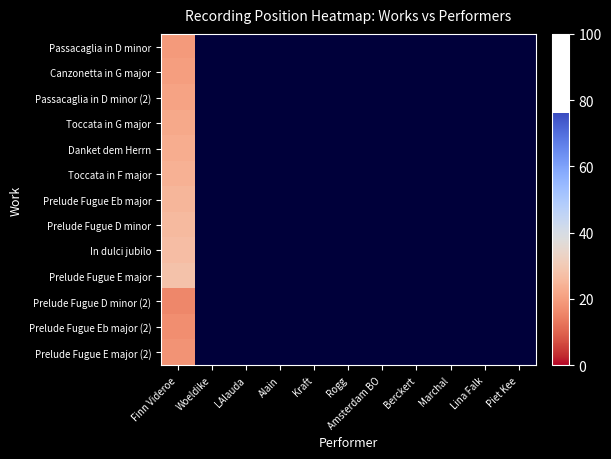

How many values in Prelude Fugue E major are above zero?

1